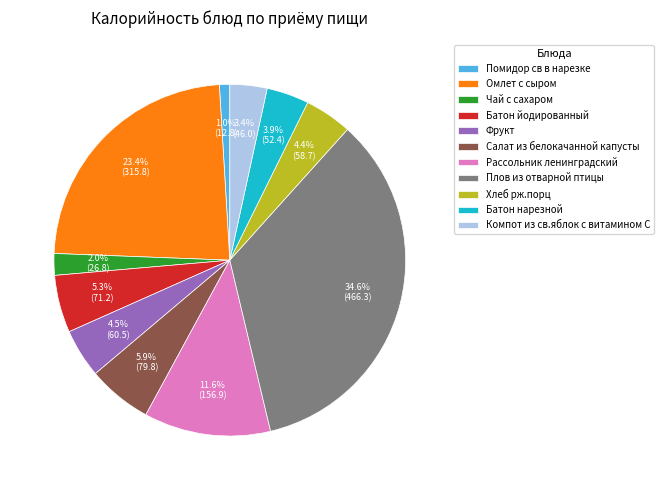

Does Помидор св в нарезке account for over 50% of the chart?

No